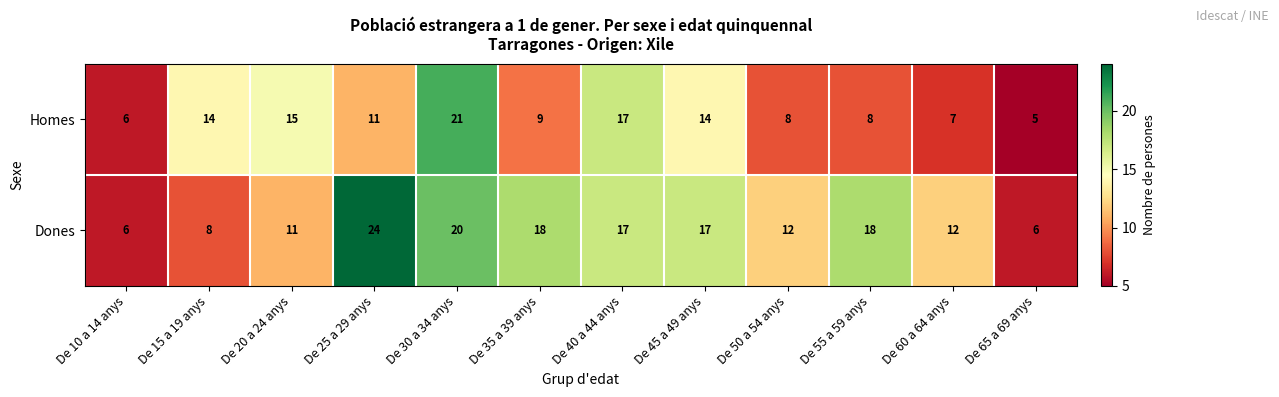

Reading right to left, extract all data points from this chart.

Homes: 5	7	8	8	14	17	9	21	11	15	14	6
Dones: 6	12	18	12	17	17	18	20	24	11	8	6